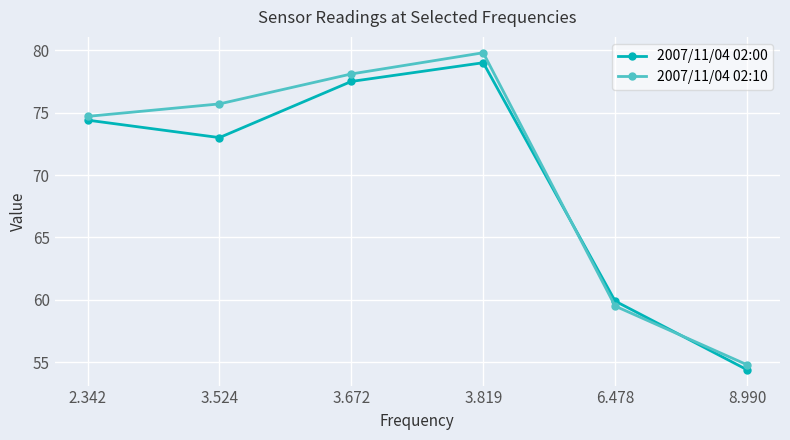

What value does the 2007/11/04 02:00 series have at 8.990?

54.4